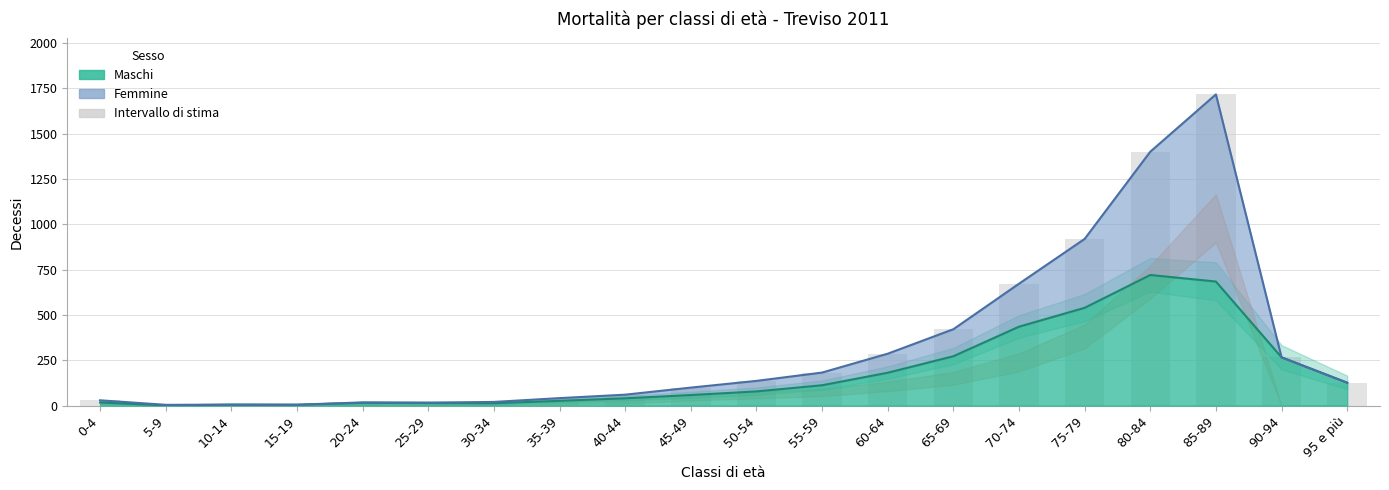

Rank the categories by value from highest to lowest.

80-84, 85-89, 75-79, 70-74, 65-69, 90-94, 60-64, 95 e più, 55-59, 50-54, 45-49, 40-44, 35-39, 0-4, 20-24, 25-29, 30-34, 10-14, 15-19, 5-9